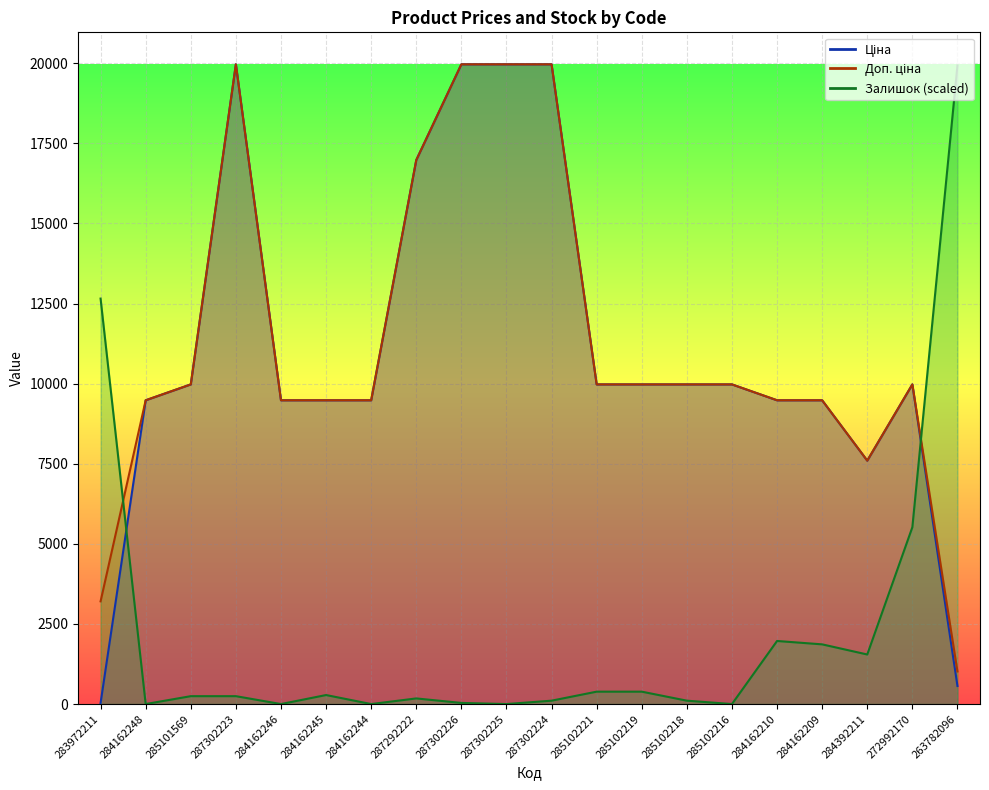

Count the number of categories in the chart.

20